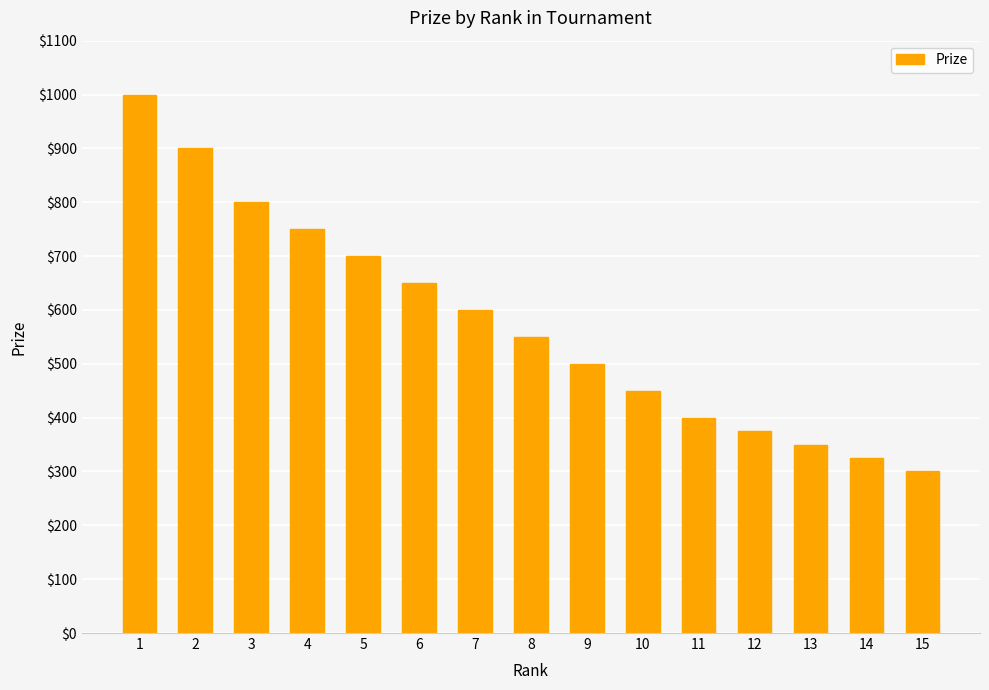

Is it true that the value at 14 is 440?

False